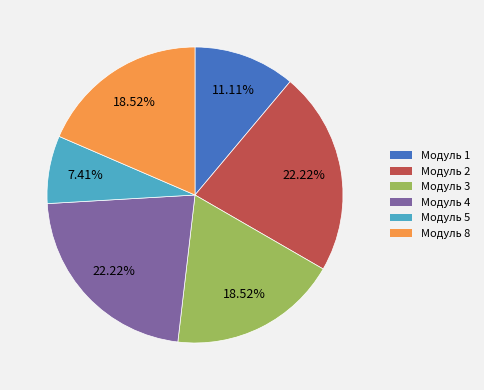

Does Модуль 5 account for over 50% of the chart?

No